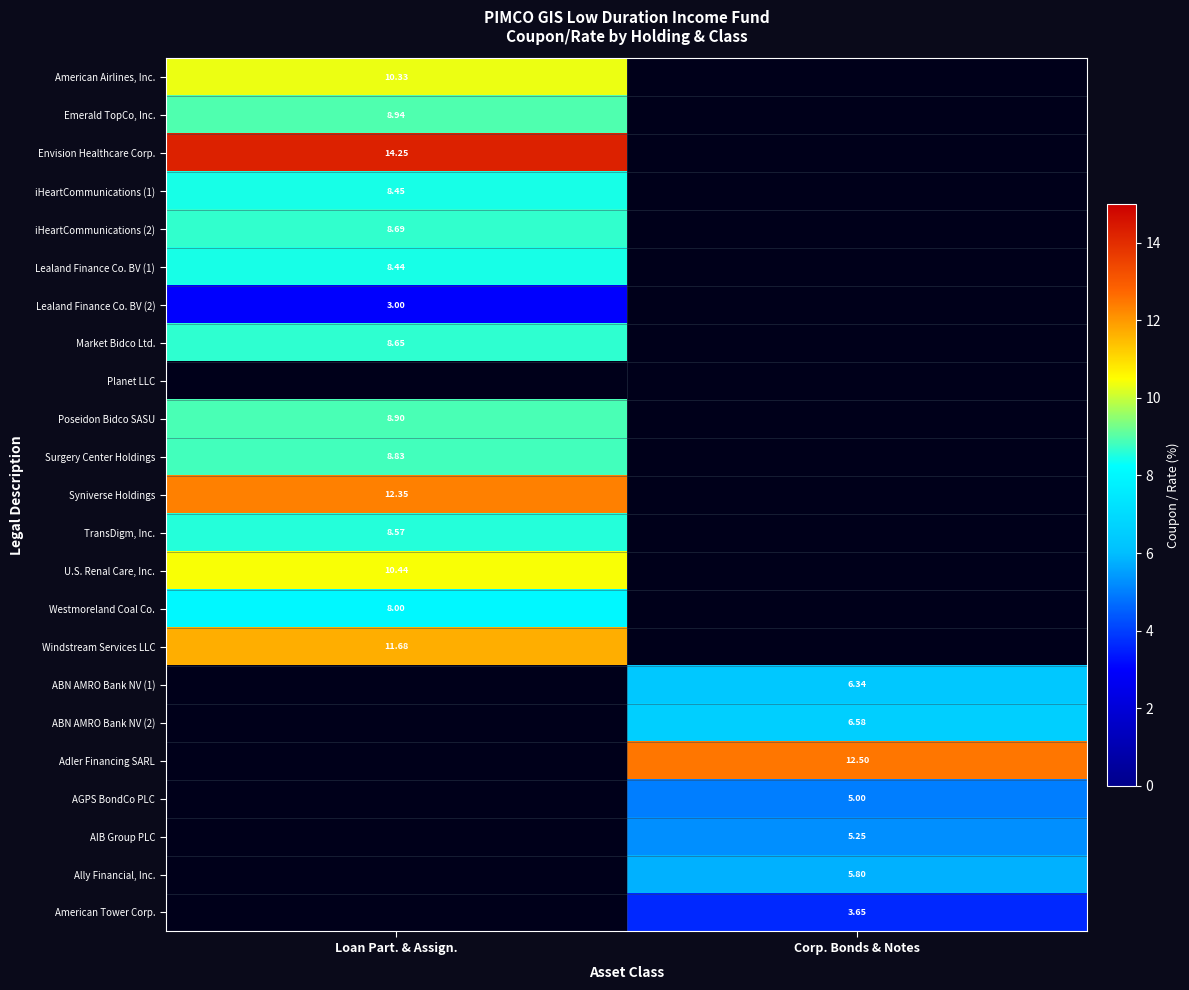

Which series changed the most between Loan Part. & Assign. and Corp. Bonds & Notes?

Envision Healthcare Corp.